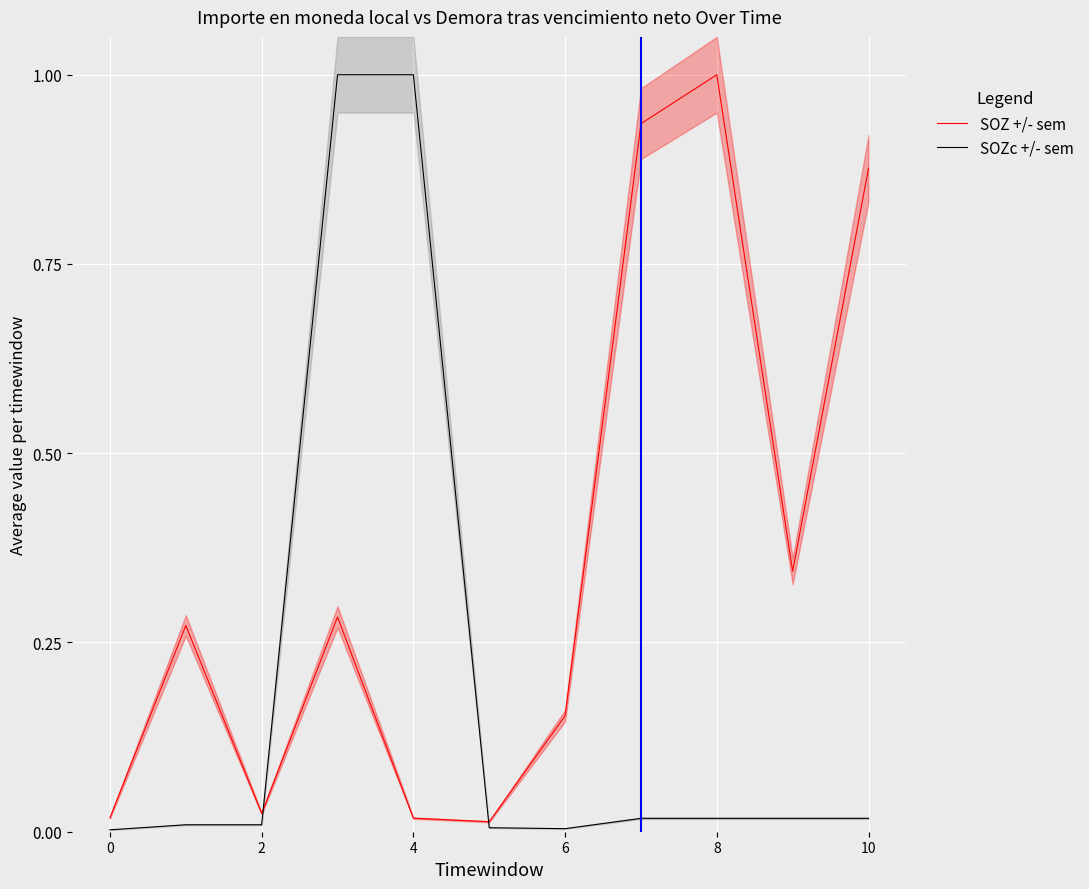

What is the label of the 5th point from the right?

6